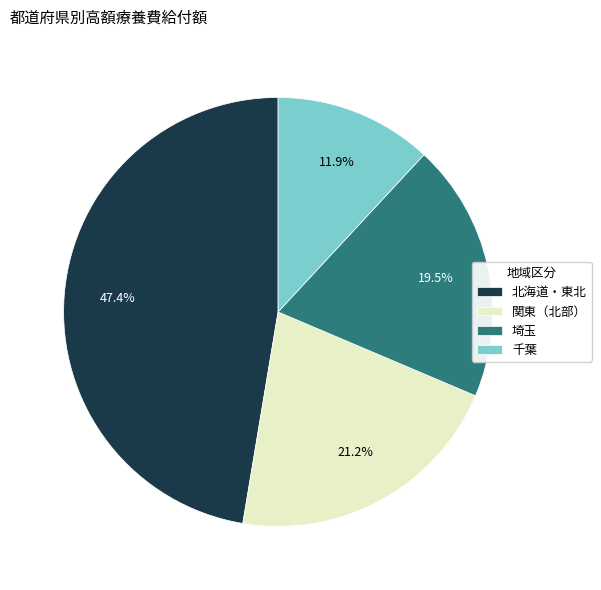

Approximately how many times larger is the value at 埼玉 compared to 千葉?

1.6